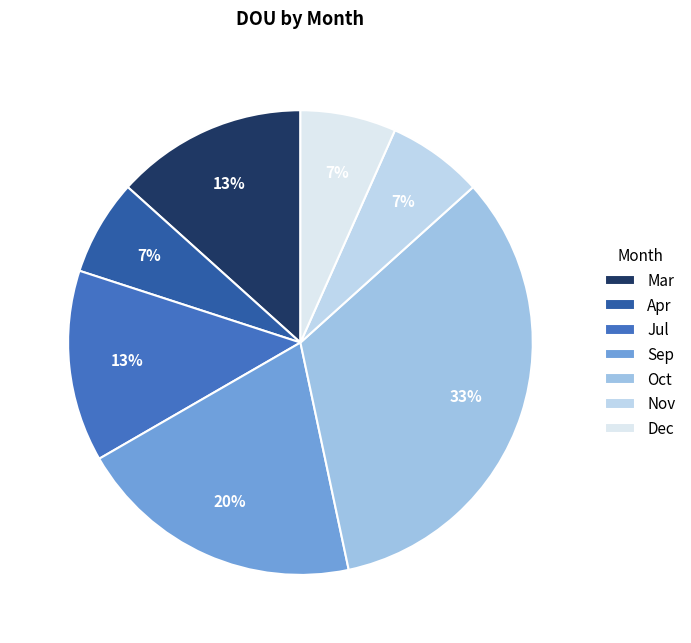

What portion of the pie excludes Sep?

80.0%